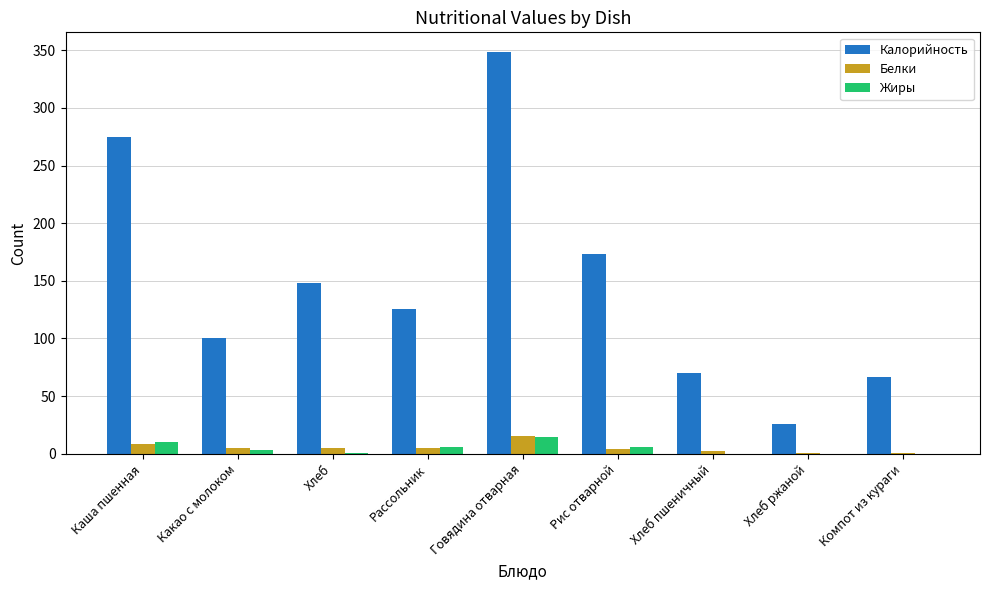

Between Рис отварной and Компот из кураги, which series saw the biggest shift?

Калорийность